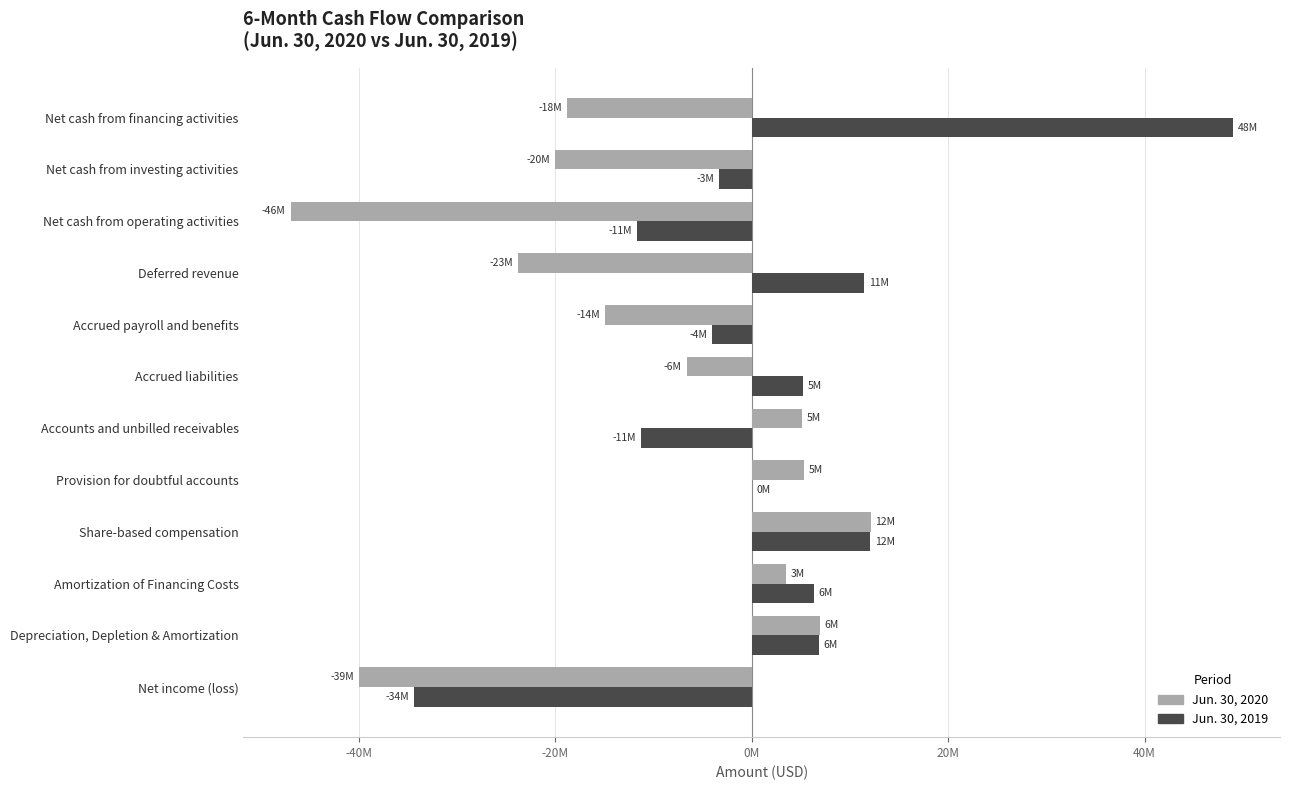

What are all the series names shown in the legend?

Jun. 30, 2020, Jun. 30, 2019